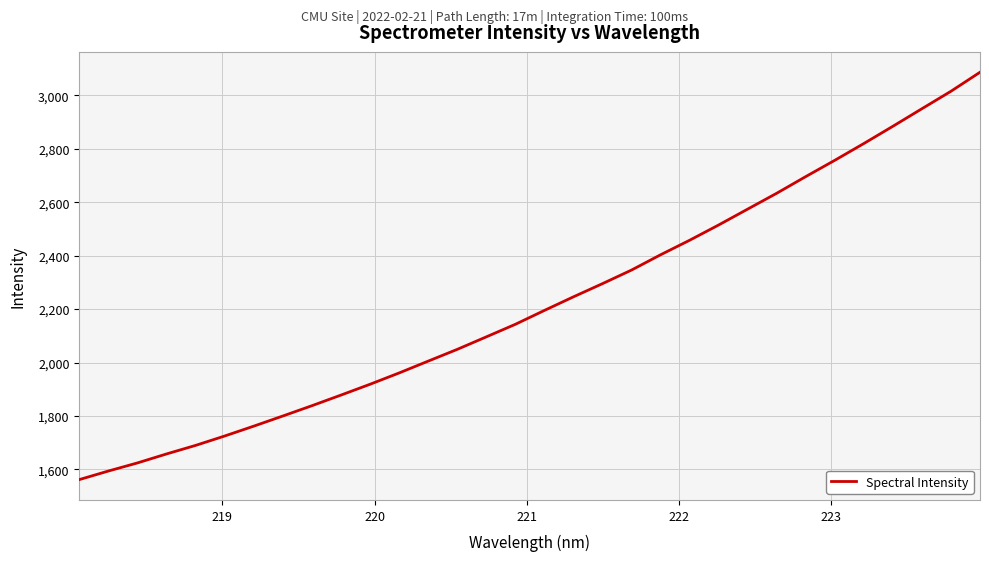

What is the smallest value displayed?

1562.2